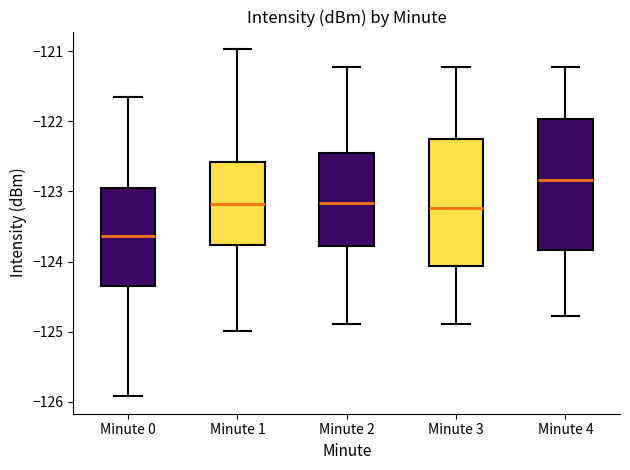

Which box's median line is the highest?

Minute 4